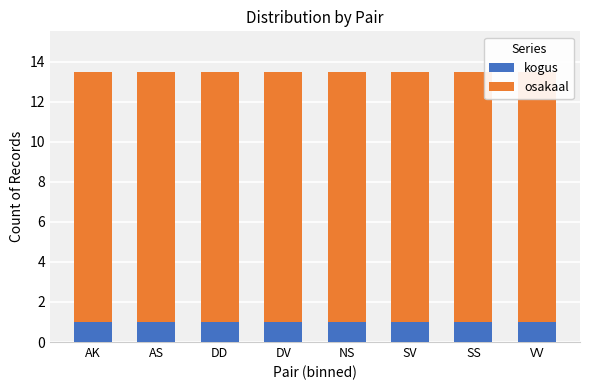

What is the label of the 6th bar from the left?

SV